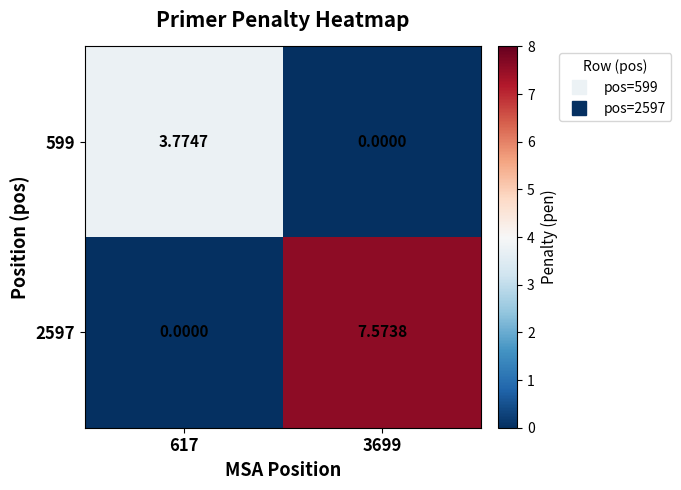

Rank the series by their maximum value, from lowest to highest.

599, 2597